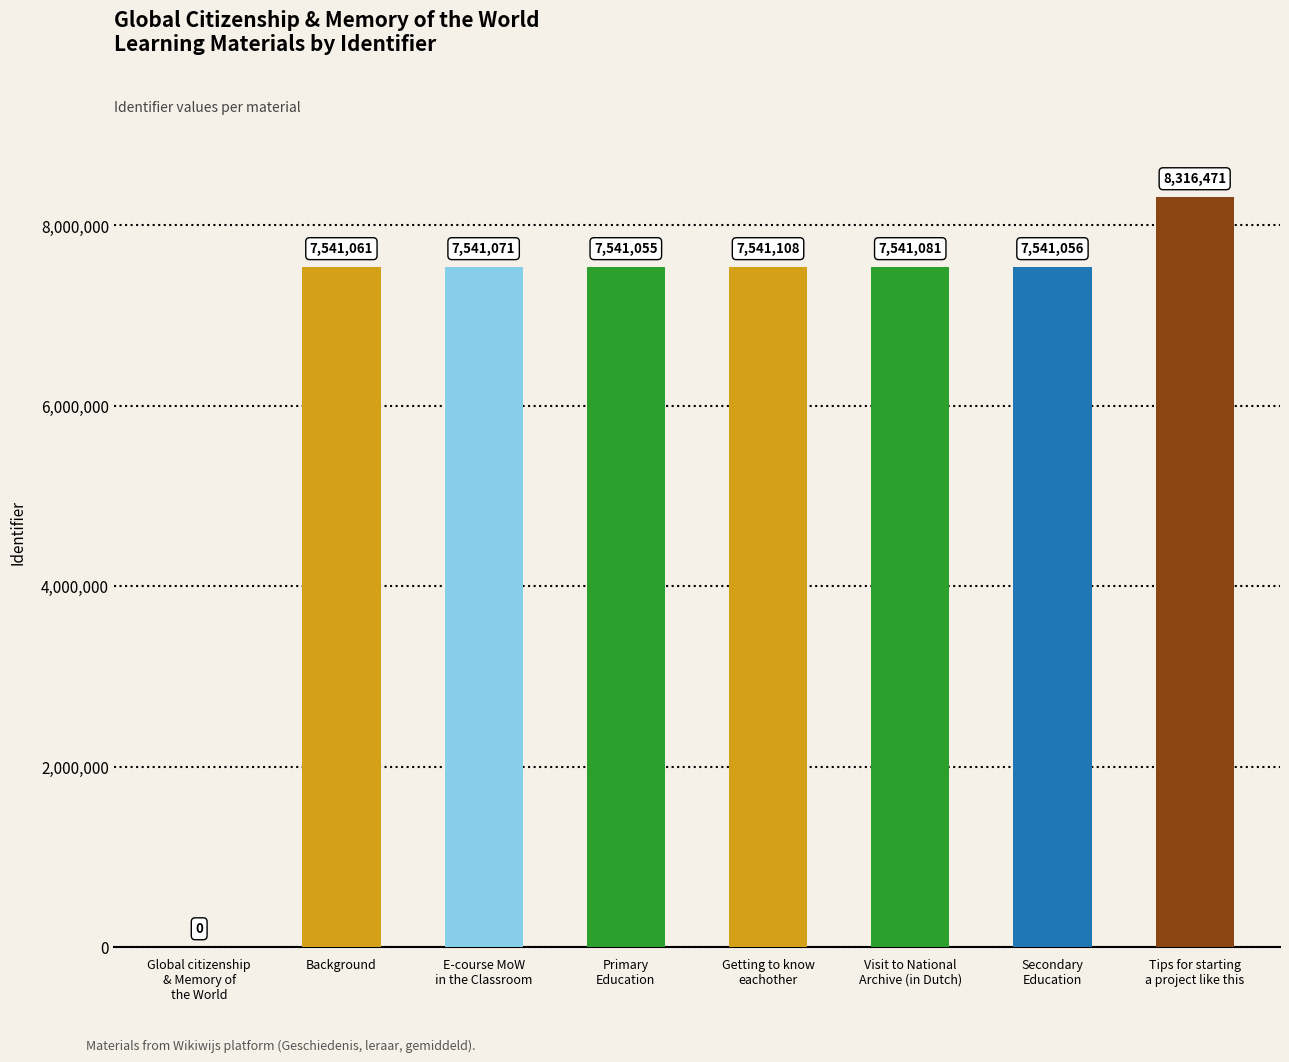

What is the maximum value shown in the chart?

8316471